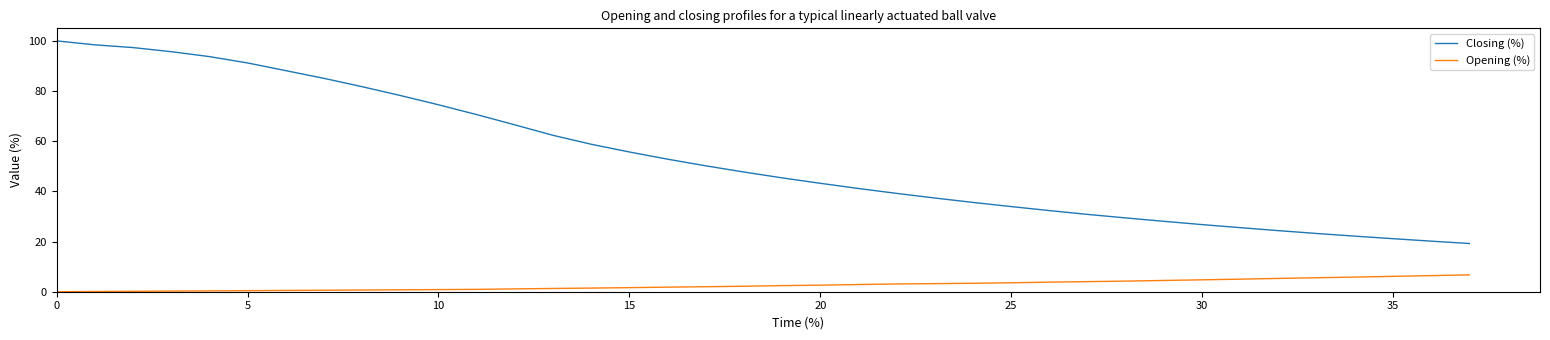

Which series has the widest spread of values?

Closing (%)